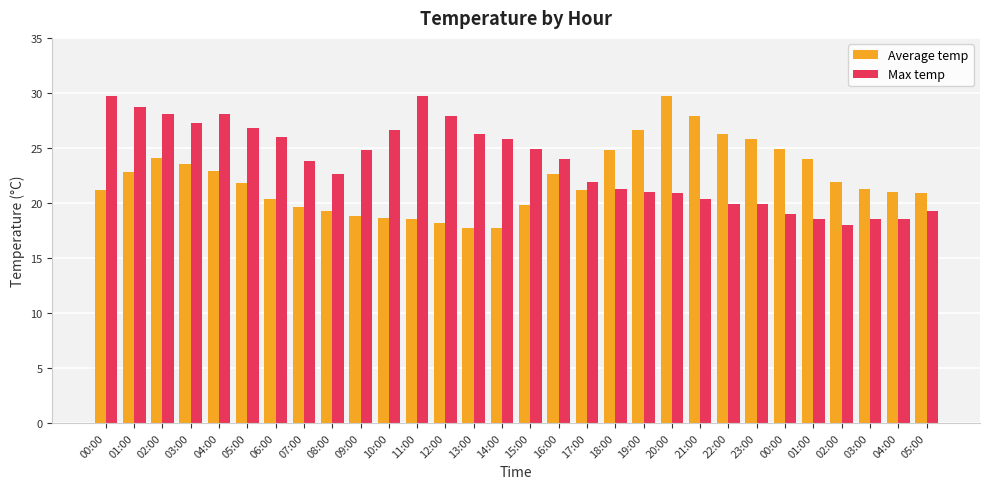

Which series has the largest total across all categories?

Max temp